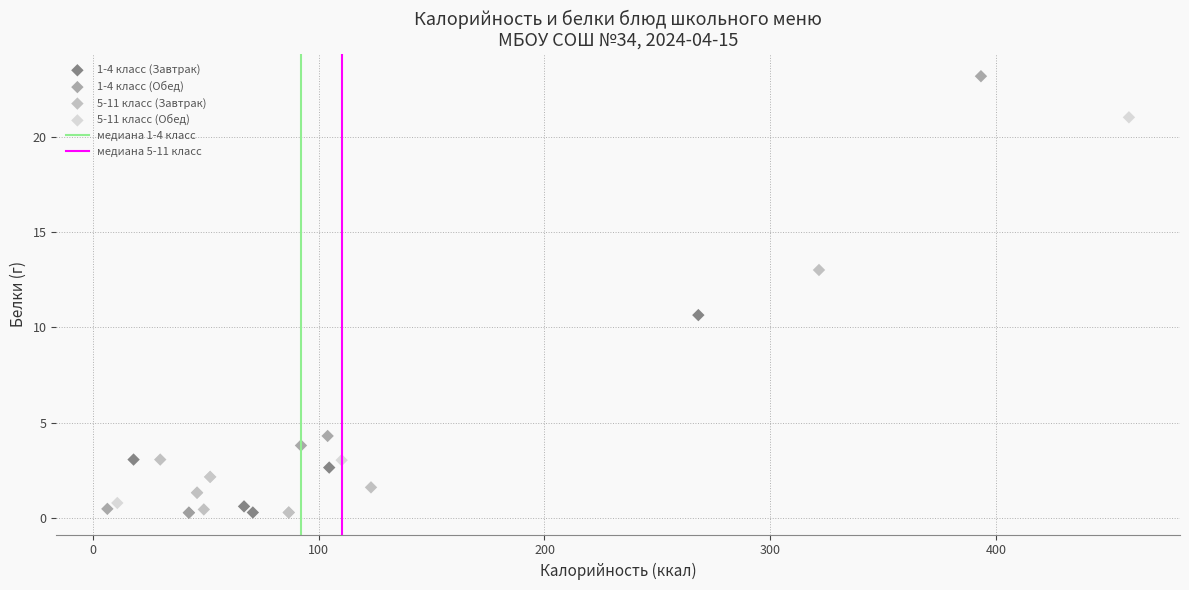

Which series has the widest spread of Y values?

1-4 класс (Обед)